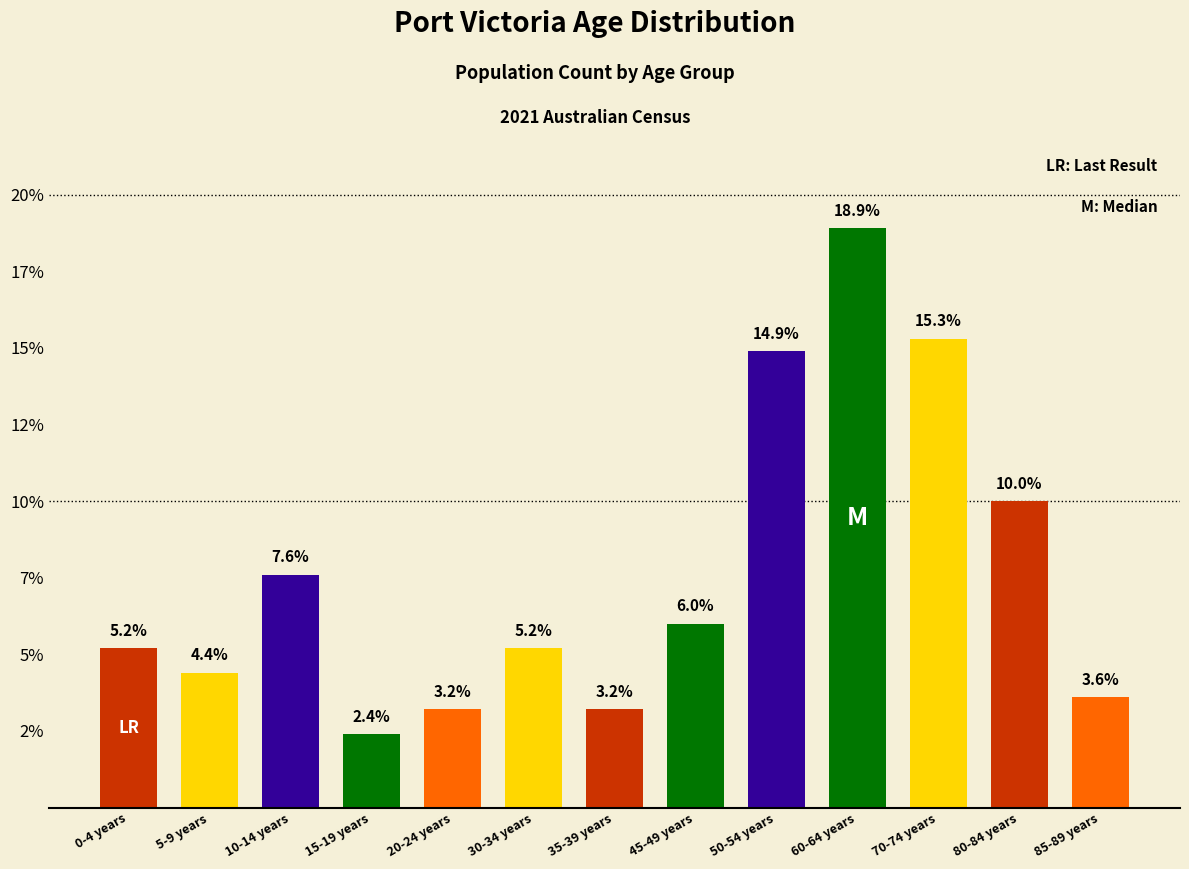

List the labels in order of value, largest first.

60-64 years, 70-74 years, 50-54 years, 80-84 years, 10-14 years, 45-49 years, 0-4 years, 30-34 years, 5-9 years, 85-89 years, 20-24 years, 35-39 years, 15-19 years